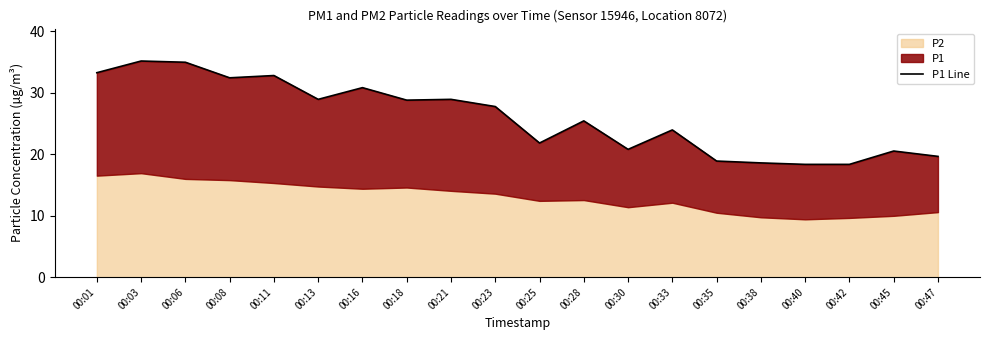

The chart shows a value of 17.9 at 00:16. True or false?

False